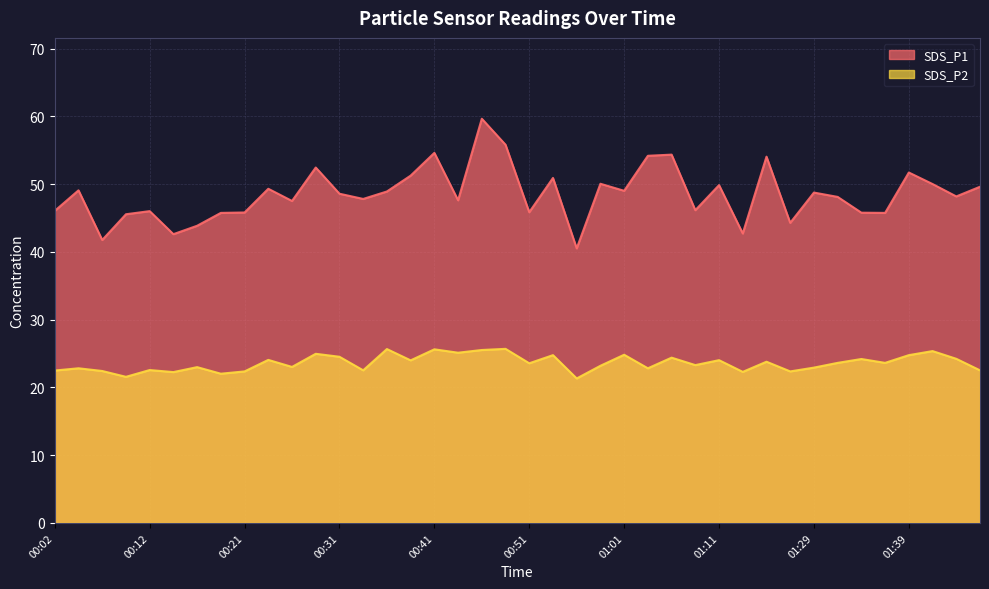

Which series has the widest spread of values?

SDS_P1